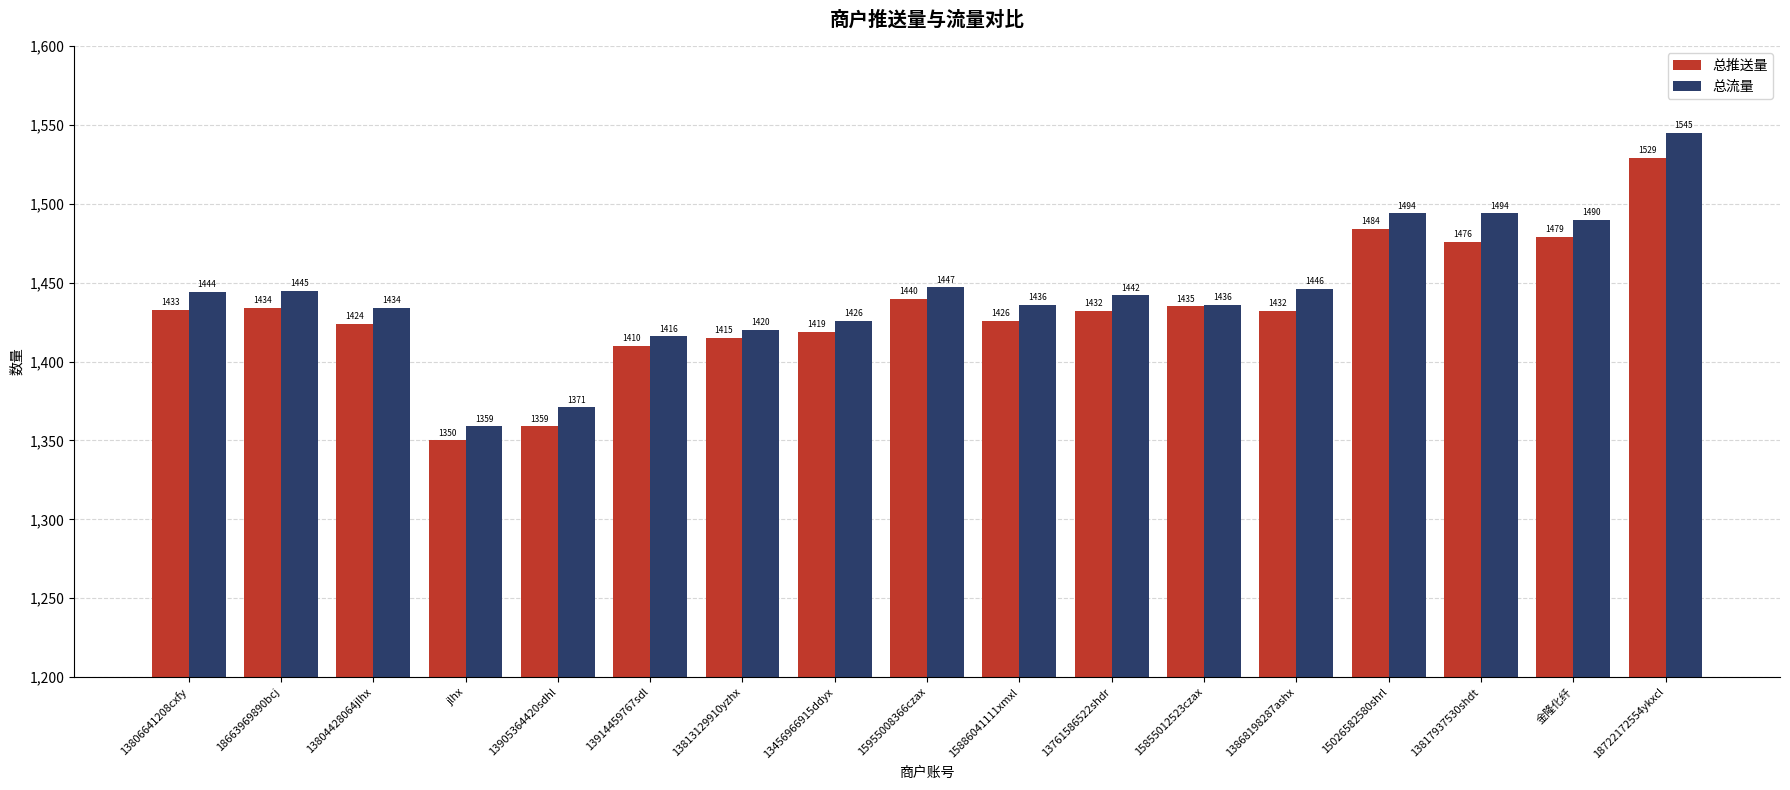

What is the difference between the 总流量 values at 13456966915ddyx and 金隆化纤?

64